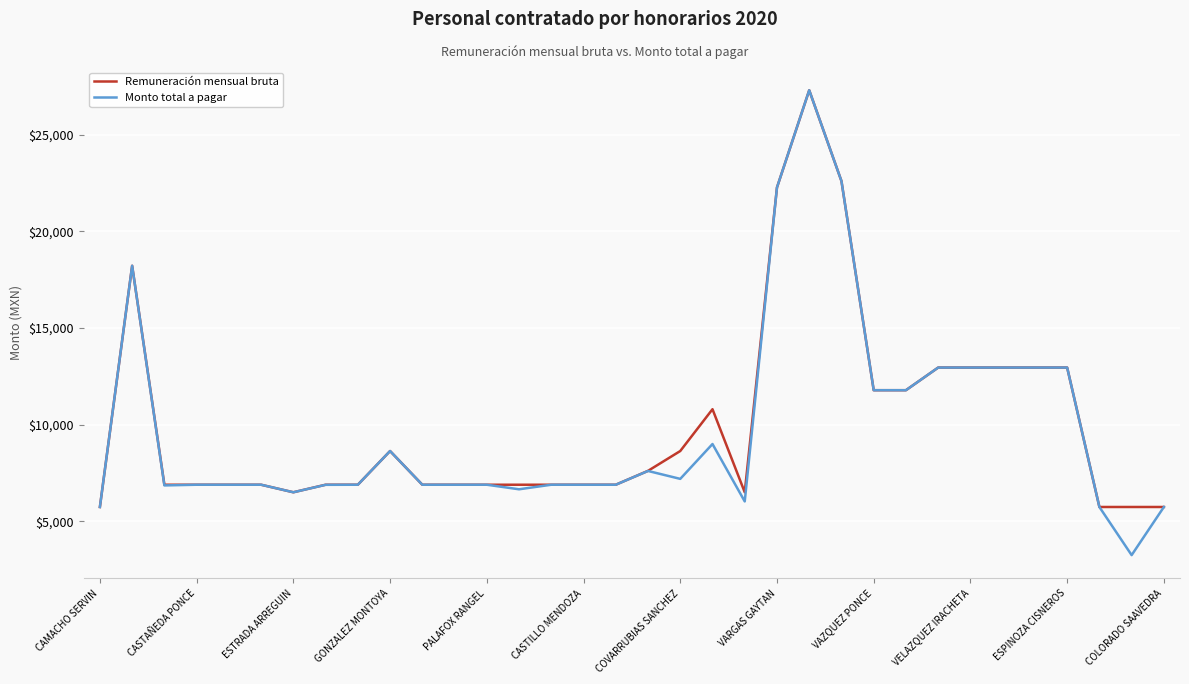

What is the highest value of the Monto total a pagar series?

27299.0